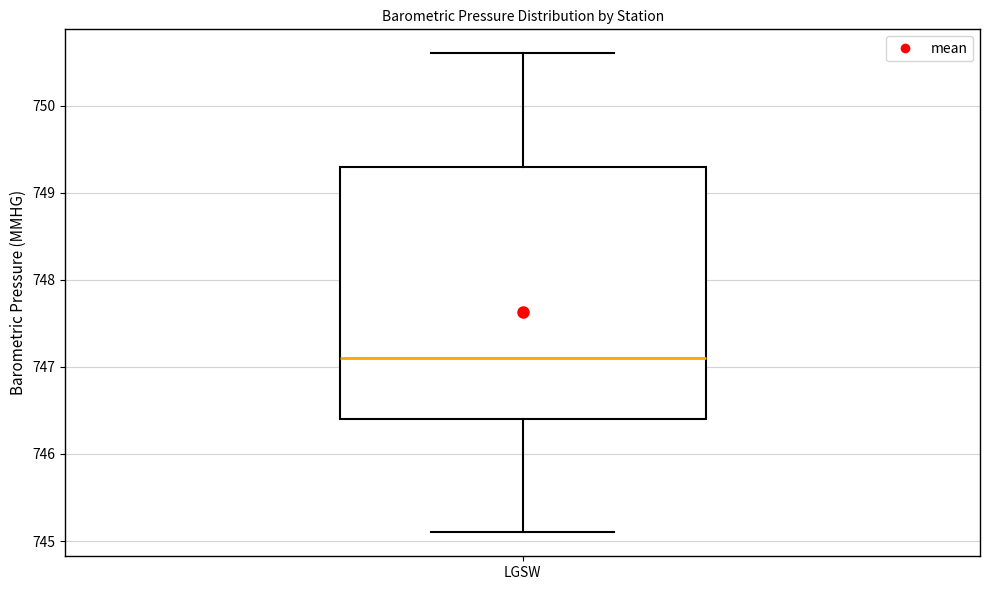

Transcribe this box plot: give where the median line is, the range the box spans, and where the two whiskers end, as read against the y-axis. The values are not printed on the chart, so give them approximately, as read against the axis.

median 747.1, box 746.4 to 749.3, whiskers 745.1 to 750.6